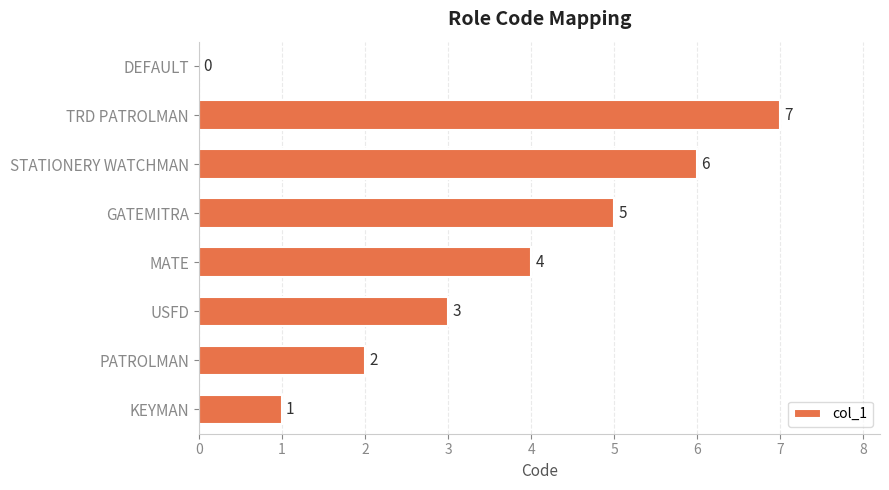

At which label is the value closest to 3?

USFD